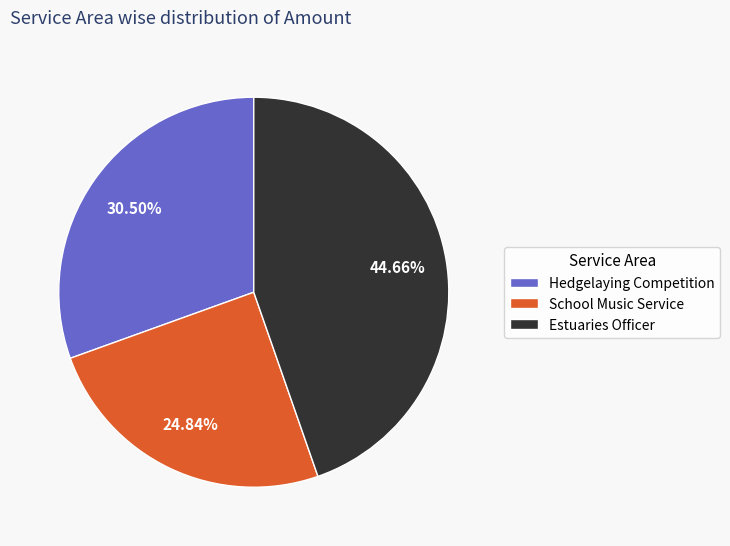

What is the ratio of the value at Hedgelaying Competition to the value at School Music Service?

1.2